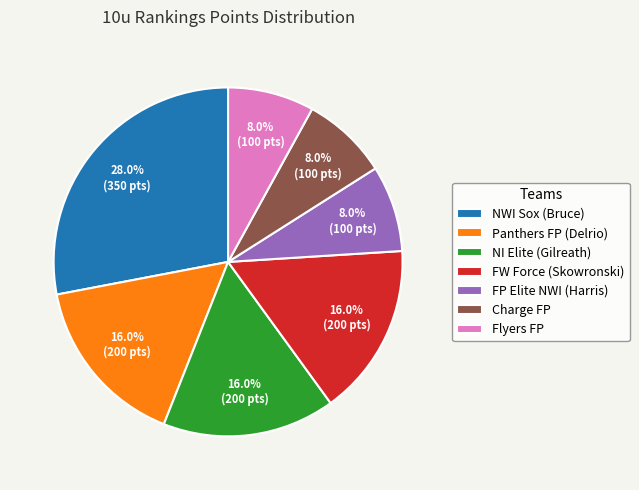

To the nearest percent, what portion does FP Elite NWI (Harris) represent?

8%